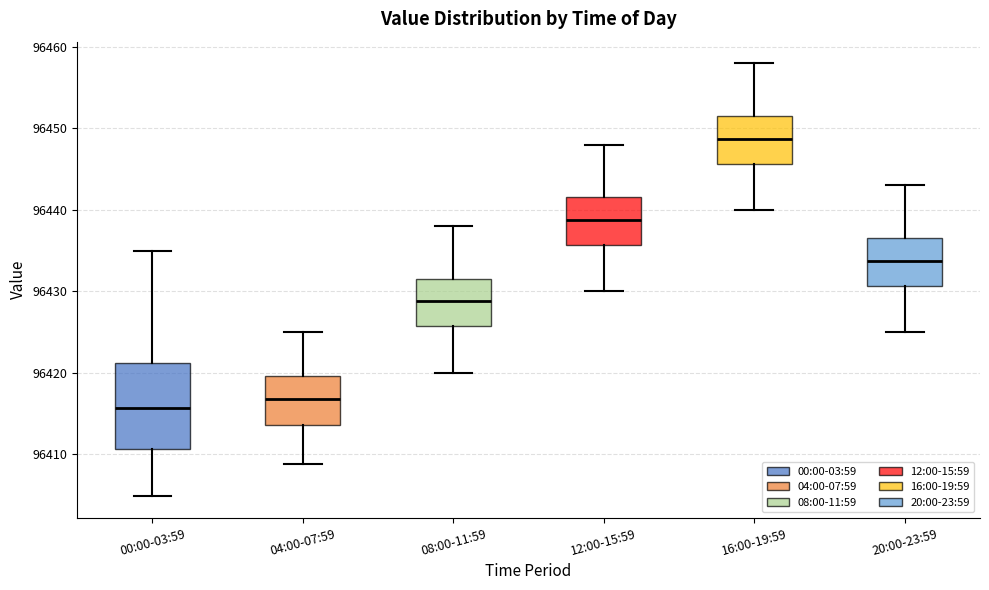

Where is the lower edge of the box for 16:00-19:59 on the y-axis? The values are not printed on the chart, so give them approximately, as read against the axis.

96446